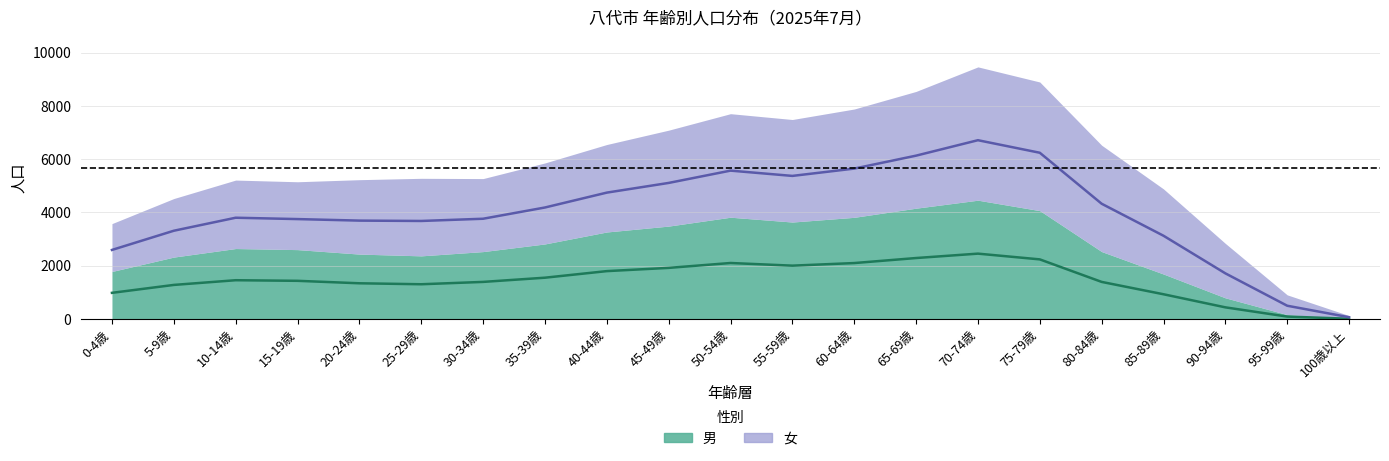

How many interior local valleys (lower than both neighbors) does the data have?

2